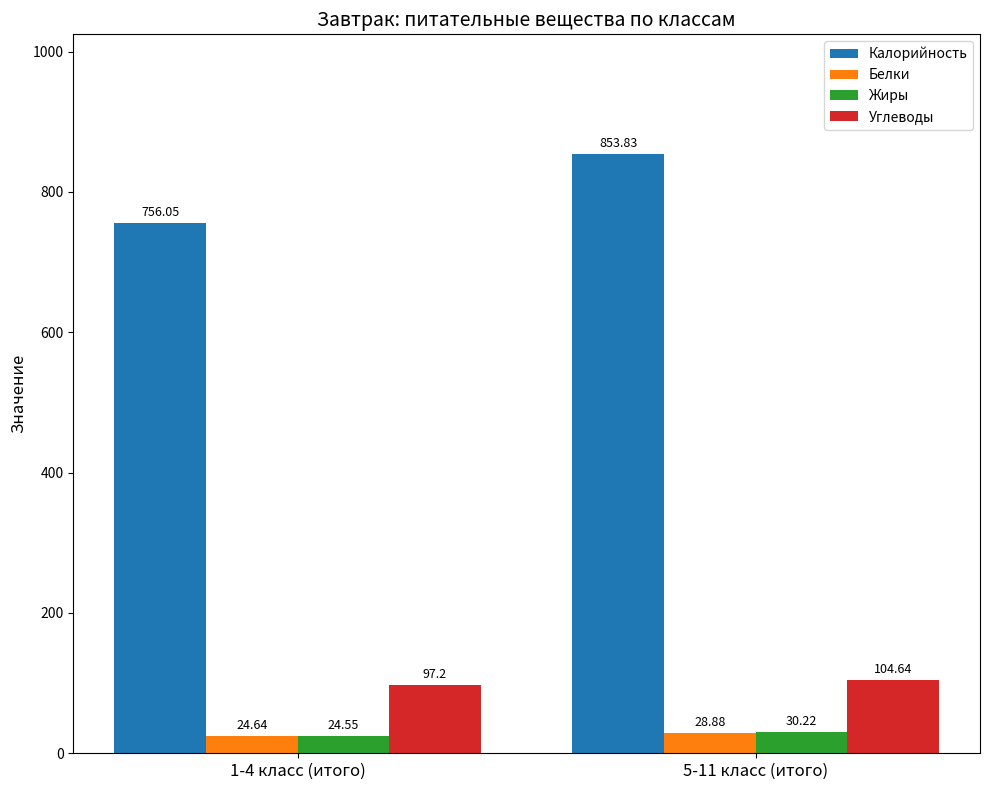

What position from the right is 1-4 класс (итого)?

2